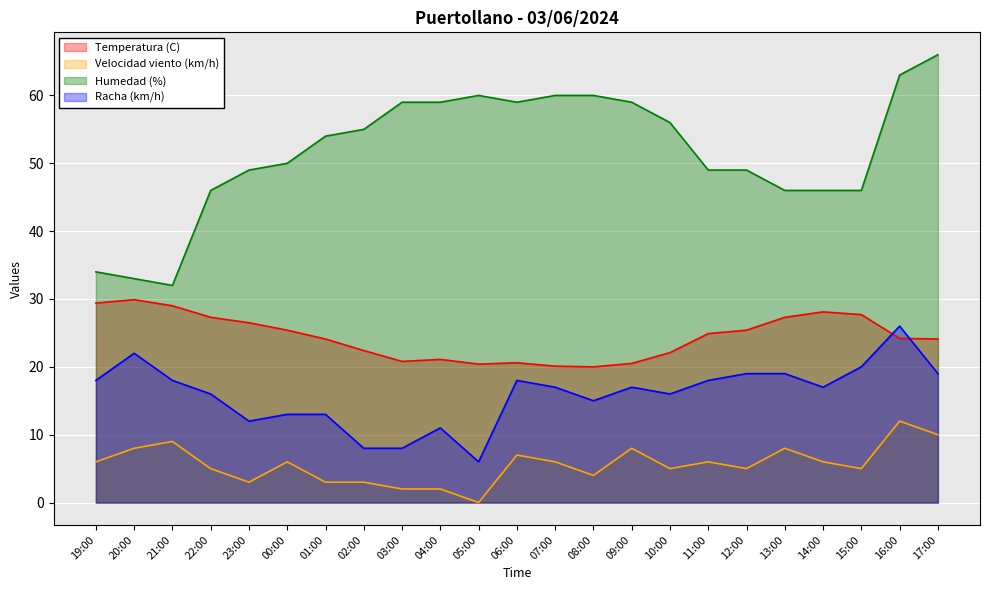

Which series has the largest total across all categories?

Humedad (%)